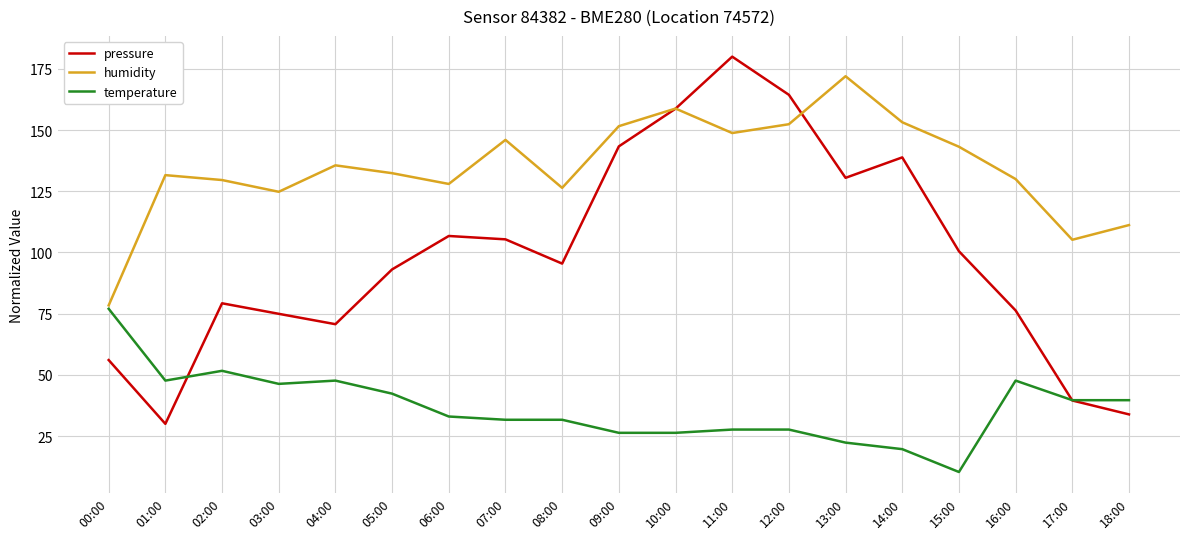

True or false: pressure and temperature intersect in this chart.

True